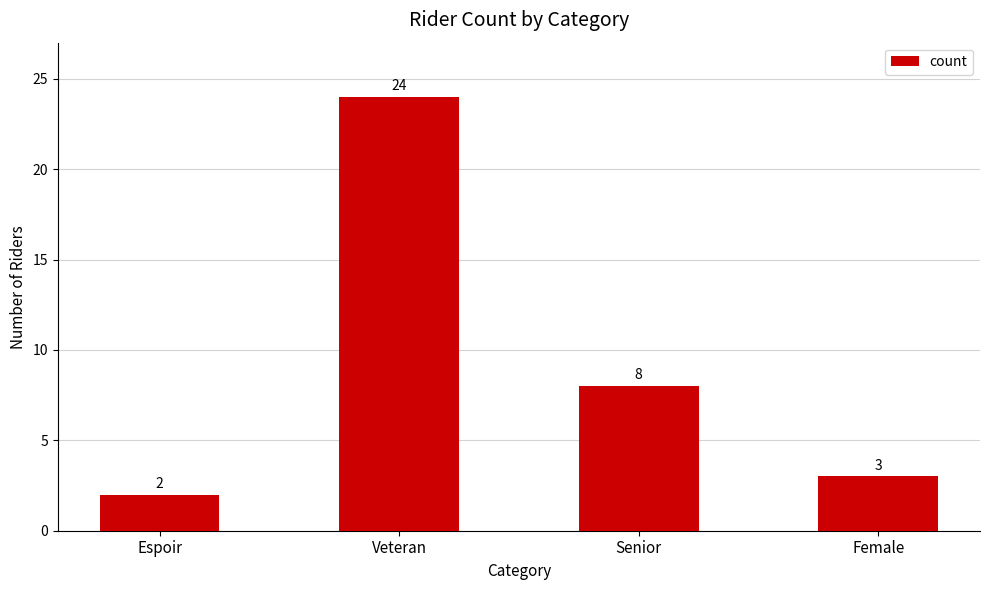

Count the number of categories in the chart.

4